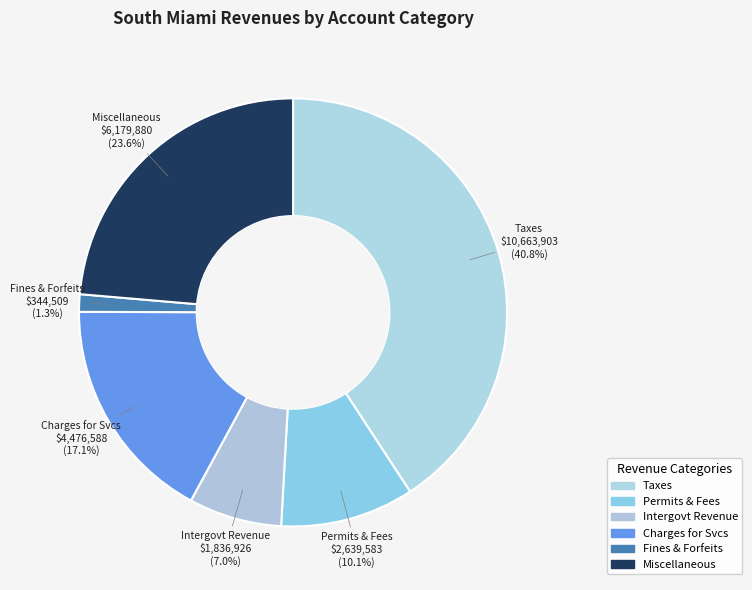

Combined, do Miscellaneous and Permits & Fees account for over 50%?

No